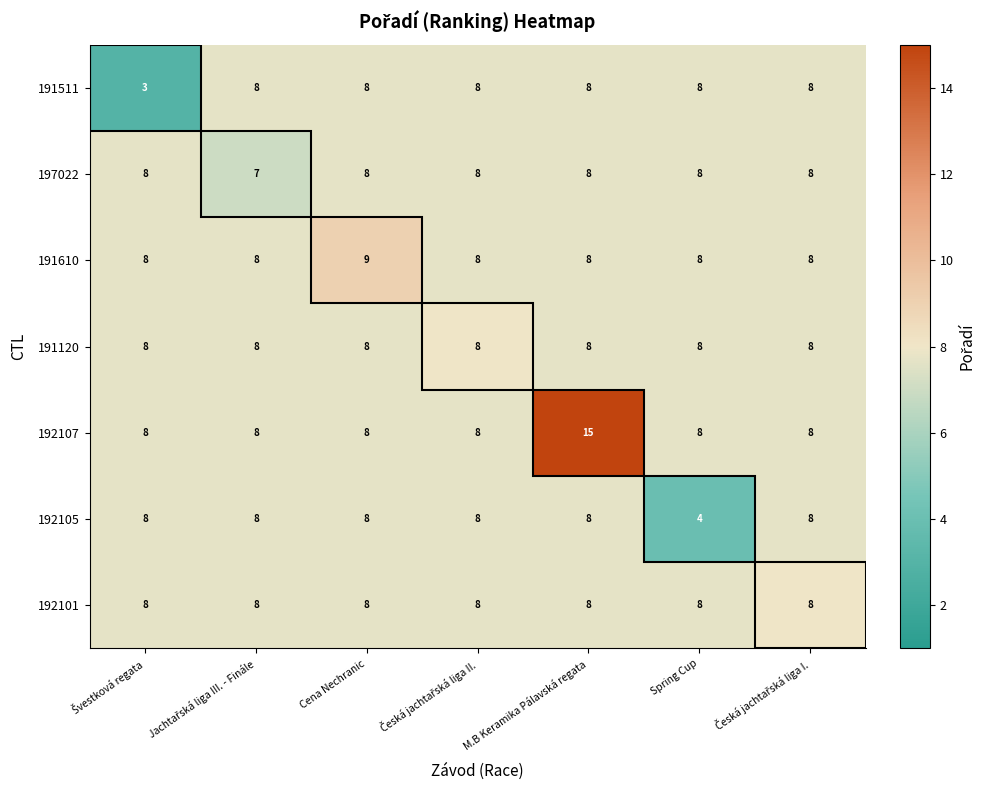

What is the greatest value displayed?

15